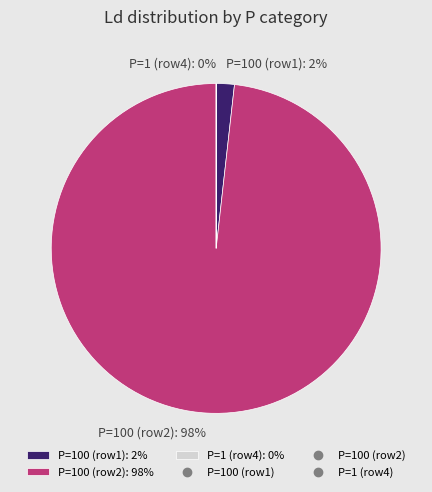

Is it true that P=100 (row1): 2% is 16% of the pie?

False